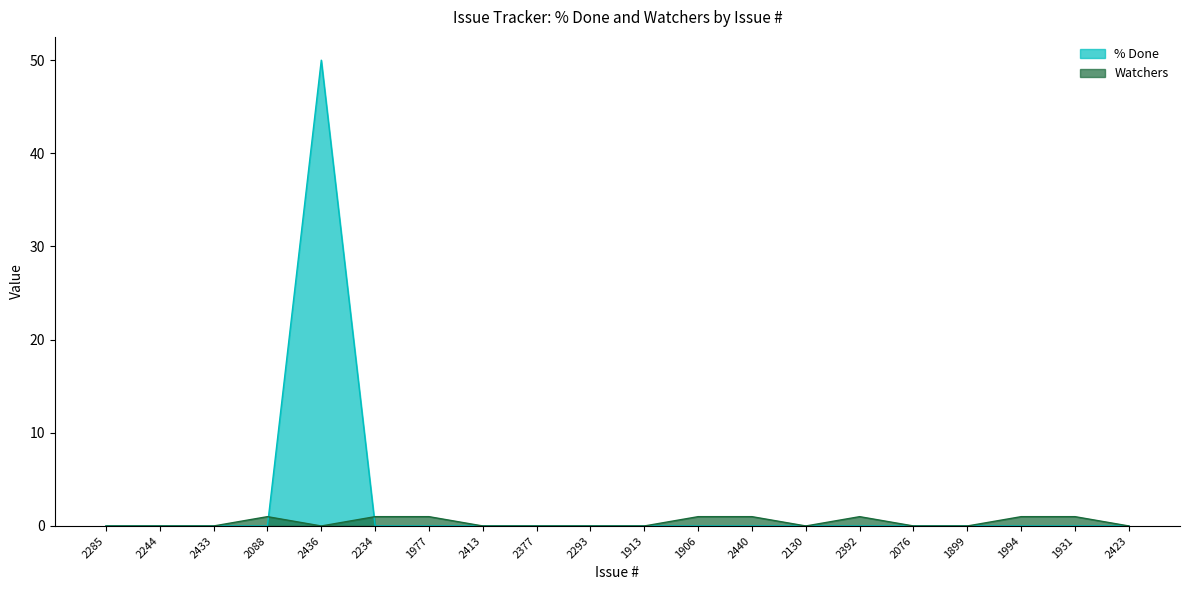

How many values in the % Done series exceed 0?

1